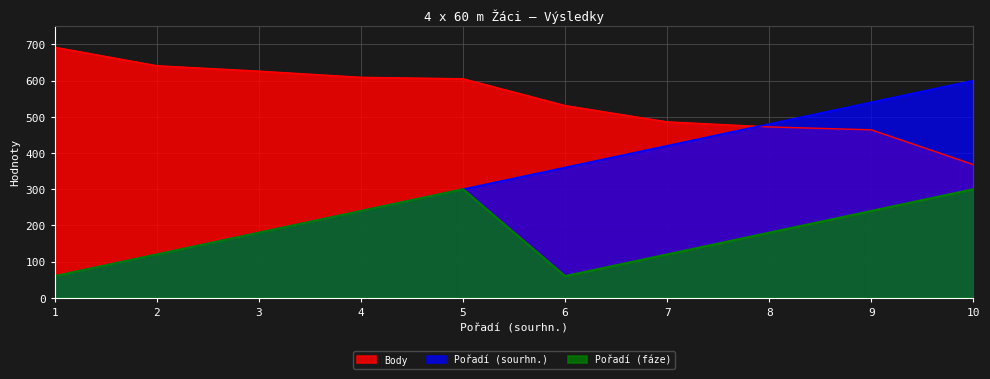

Where is Body nearest to the value 530?

6